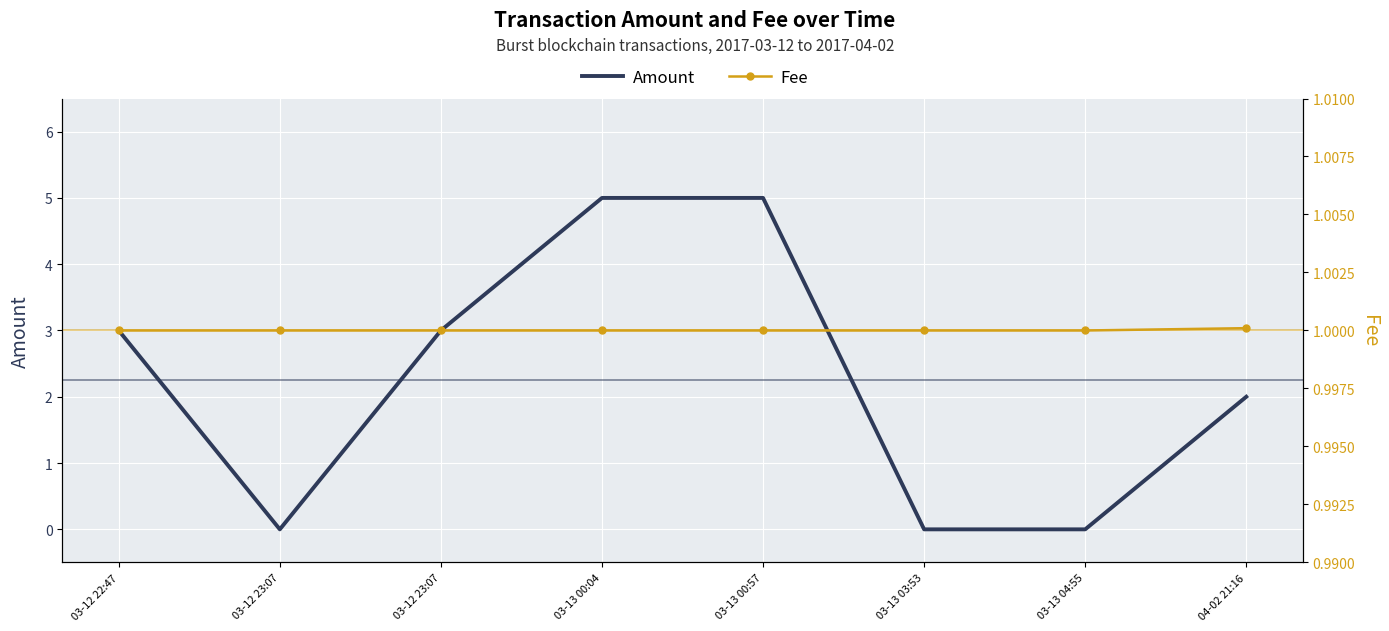

Reading left to right, extract all data points from this chart.

Amount: 3.0	0.0	3.0	5.0	5.0	0.0	0.0	2.0
Fee: 1.0	1.0	1.0	1.0	1.0	1.0	1.0	1.0